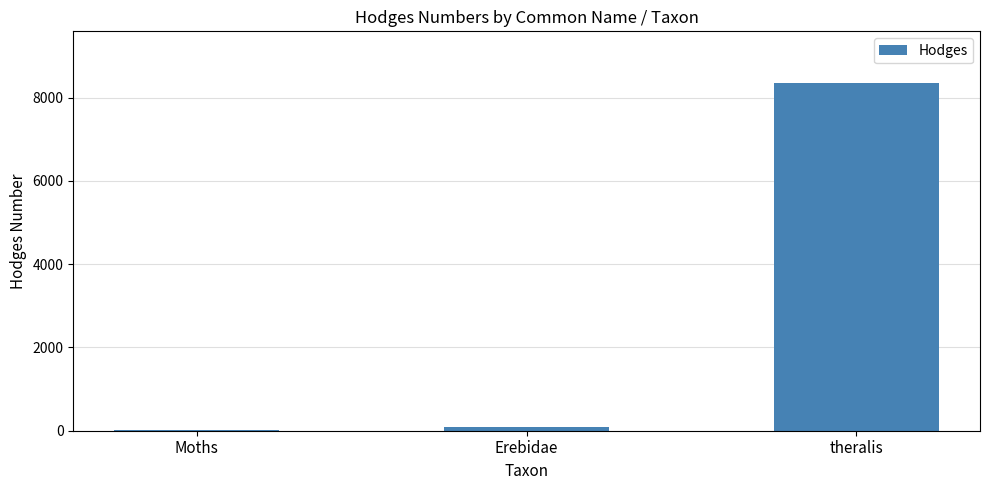

What position from the right is Erebidae?

2